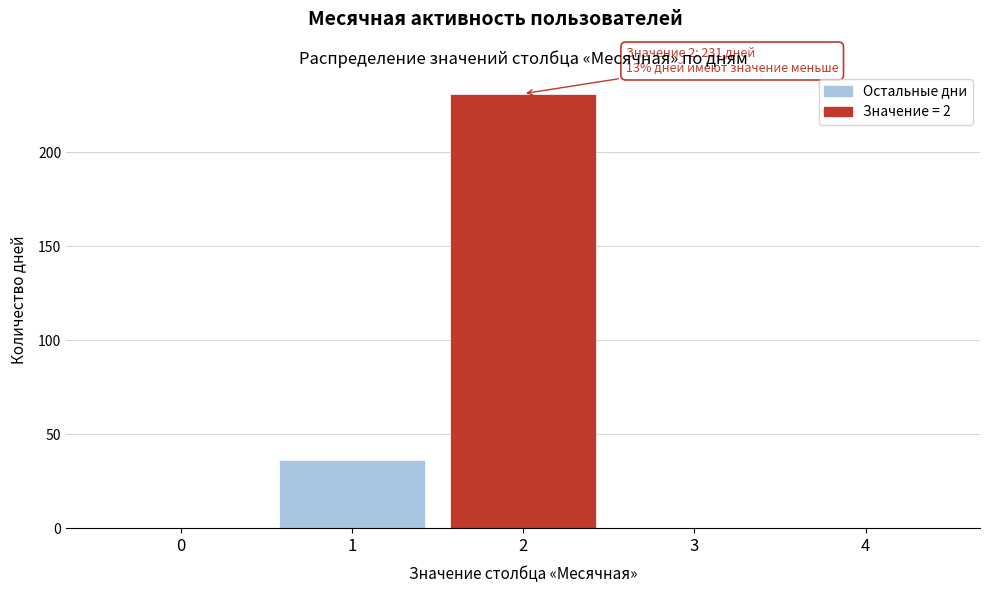

Reading right to left, transcribe all the data shown in this chart.

4=0	3=0	2=231	1=36	0=0